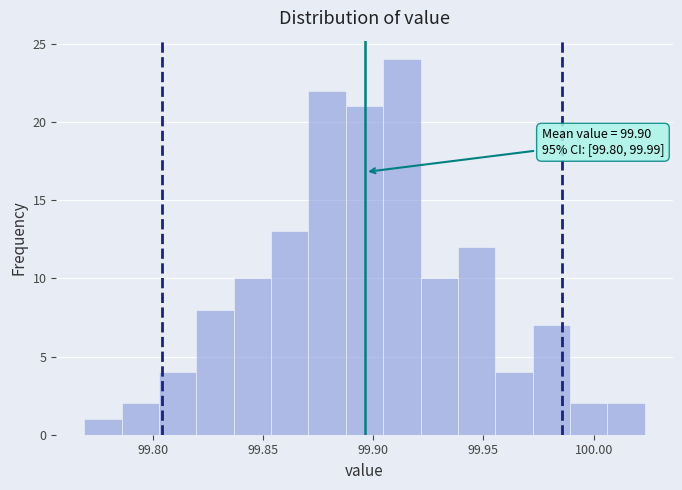

Around what value on the x-axis is the tallest bar? Give the approximate position of its centre, as read against the axis.

99.915